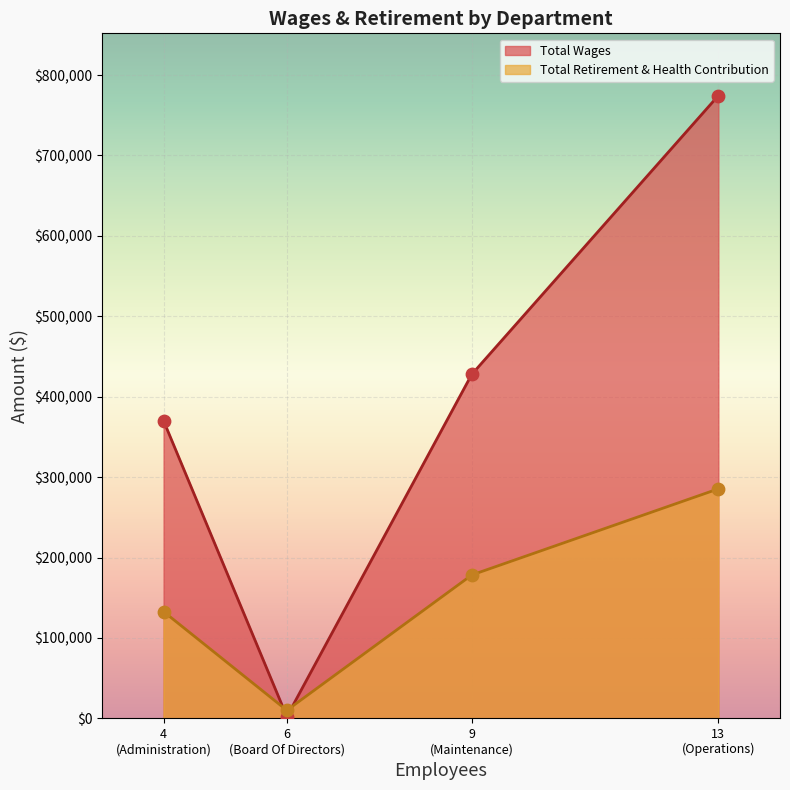

Which series reaches the maximum Y coordinate?

Total Wages